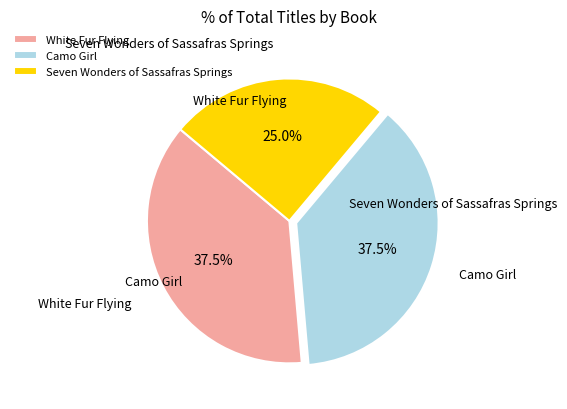

Which slice is the smallest?

Seven Wonders of Sassafras Springs